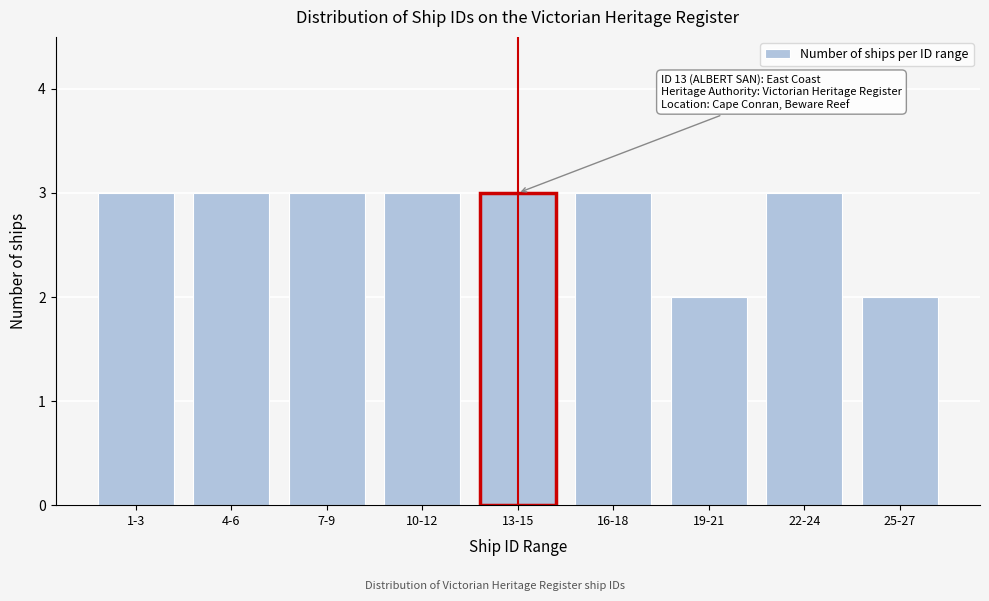

Reading left to right, what are all the values shown in this chart?

1-3=3	4-6=3	7-9=3	10-12=3	13-15=3	16-18=3	19-21=2	22-24=3	25-27=2